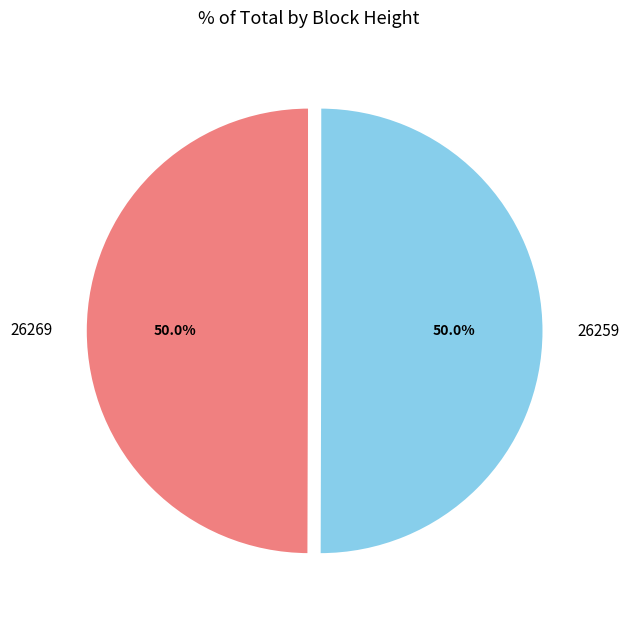

How many segments does this pie chart have?

2